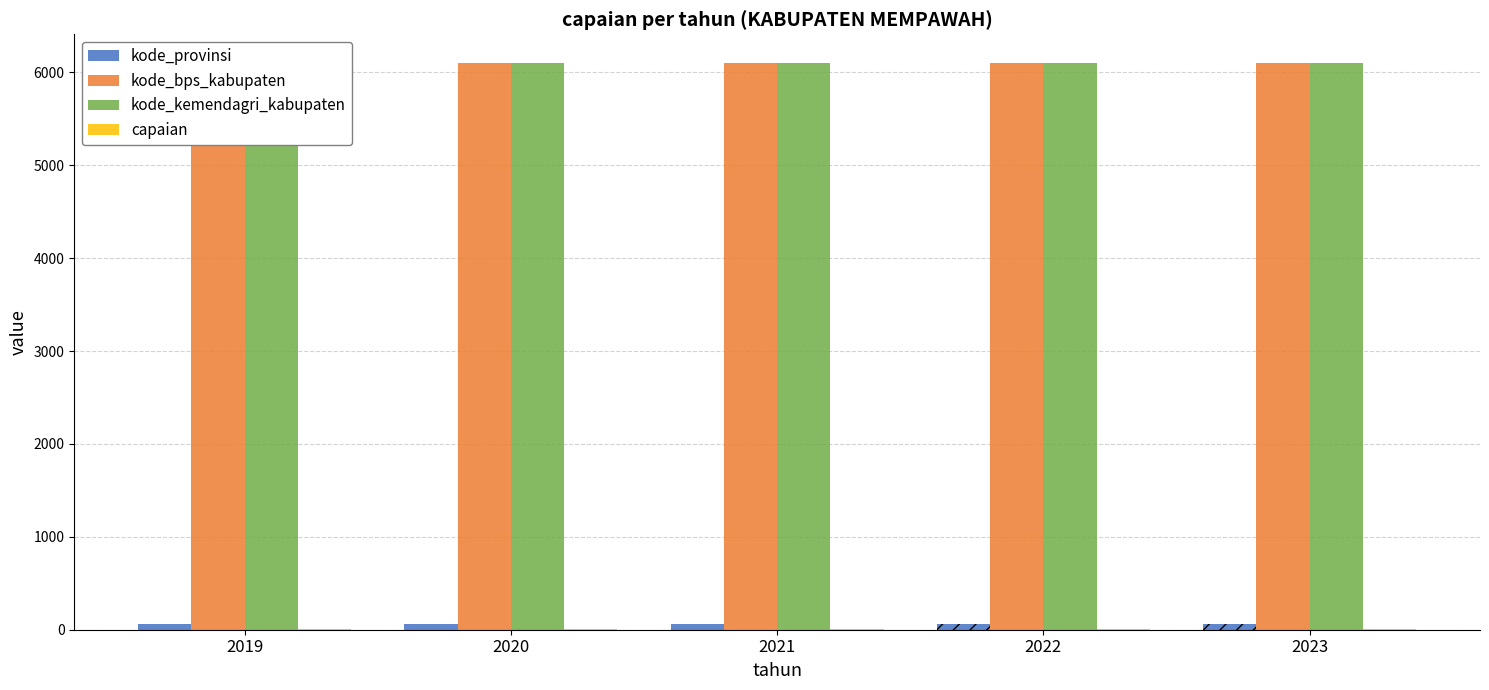

What is the maximum value shown in the chart?

6104